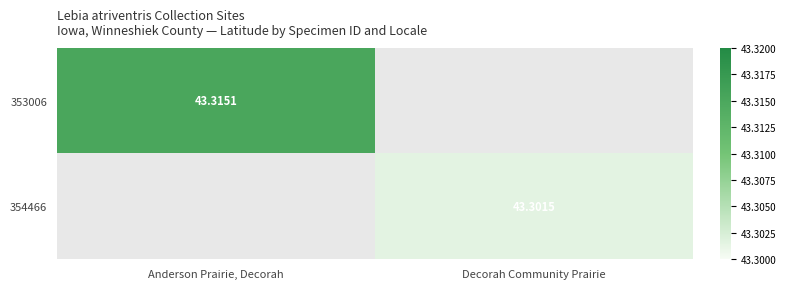

How many categories are shown in the chart?

2